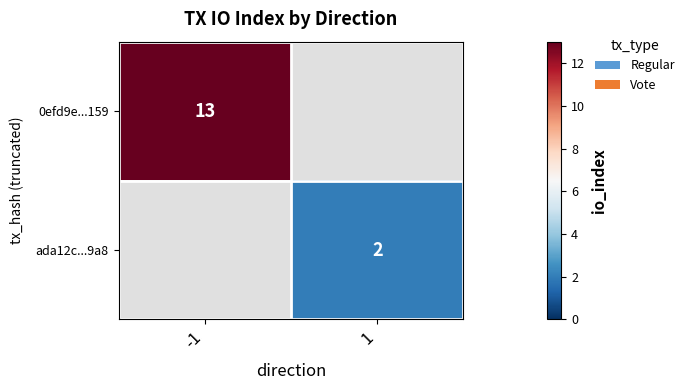

Count the number of categories in the chart.

2